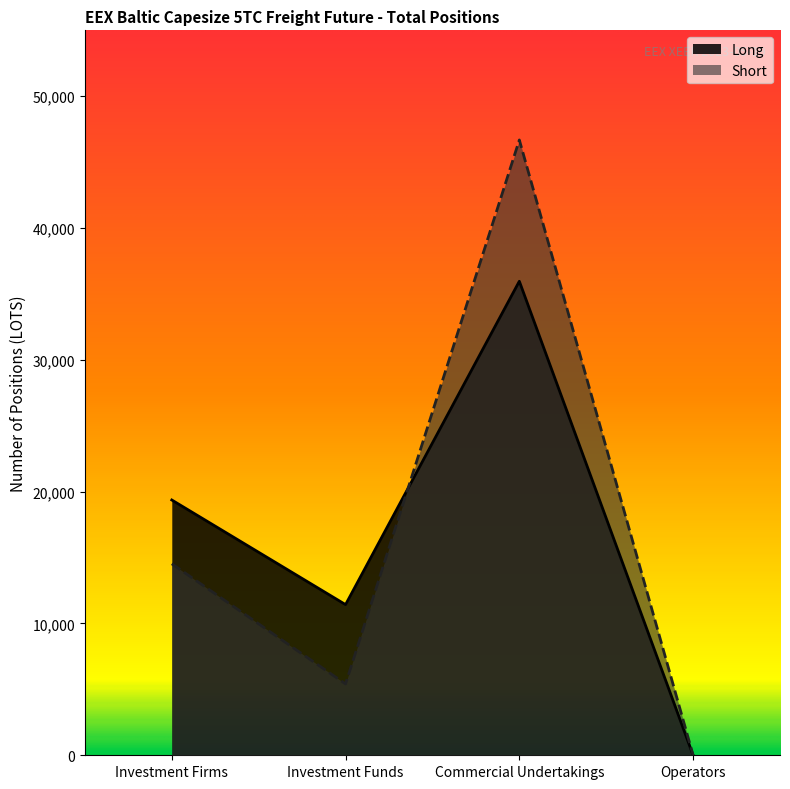

What is the label of the 1st point from the right?

Operators